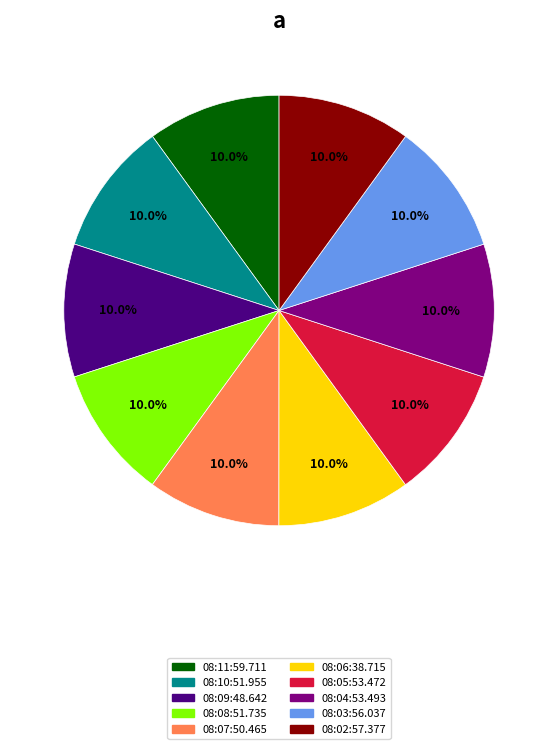

Do 08:08:51.735 and 08:02:57.377 together represent more than half of the pie?

No